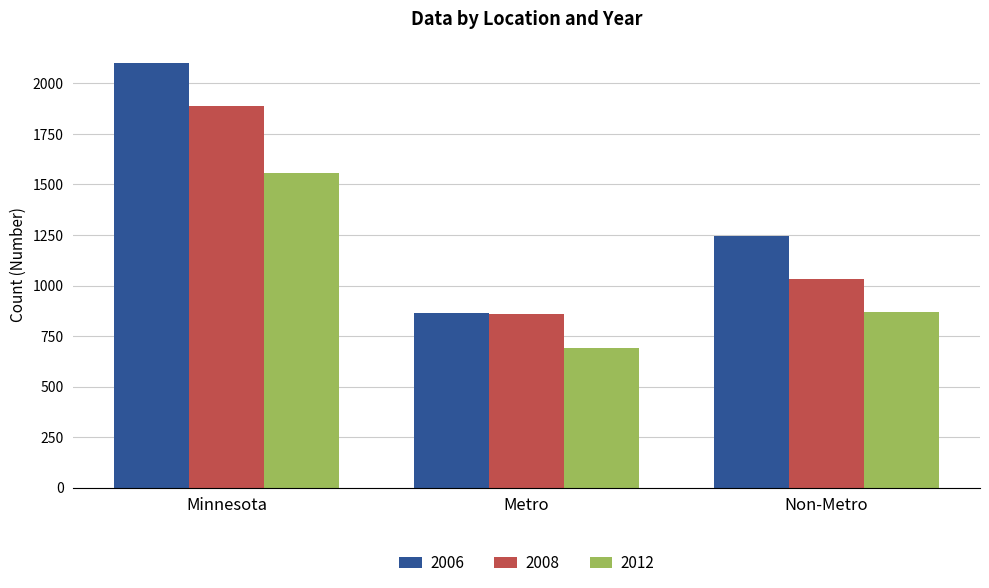

What is the maximum value shown in the chart?

2102